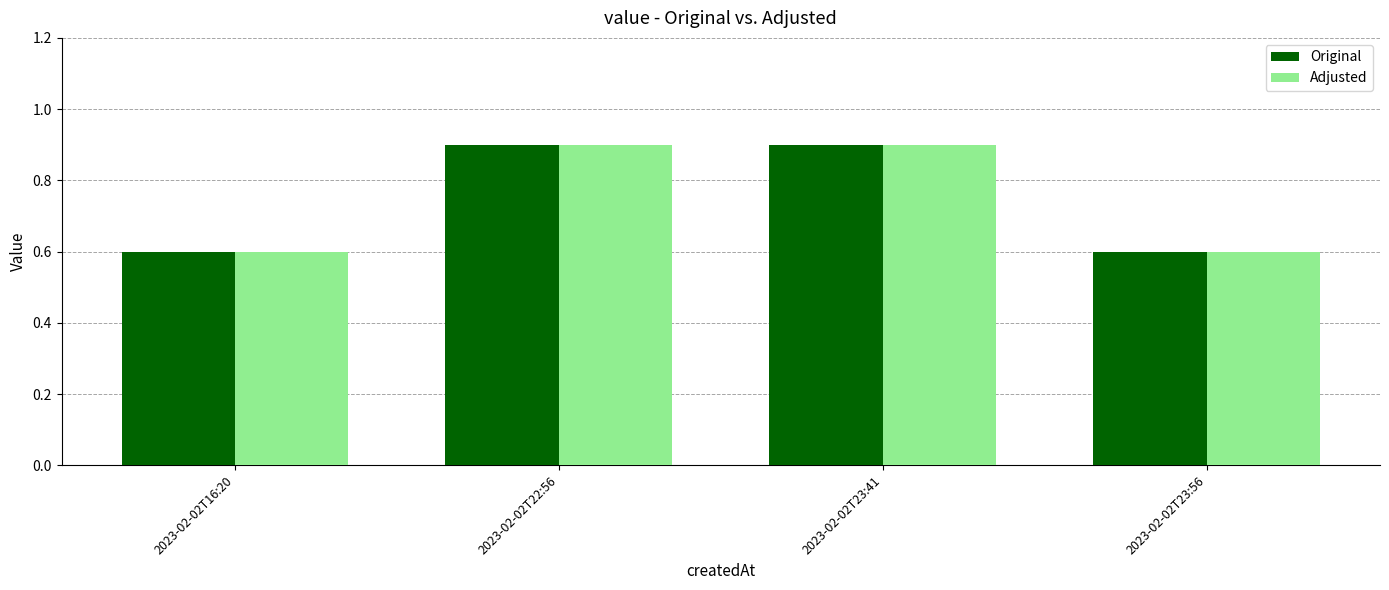

What are all the series names shown in the legend?

Original, Adjusted